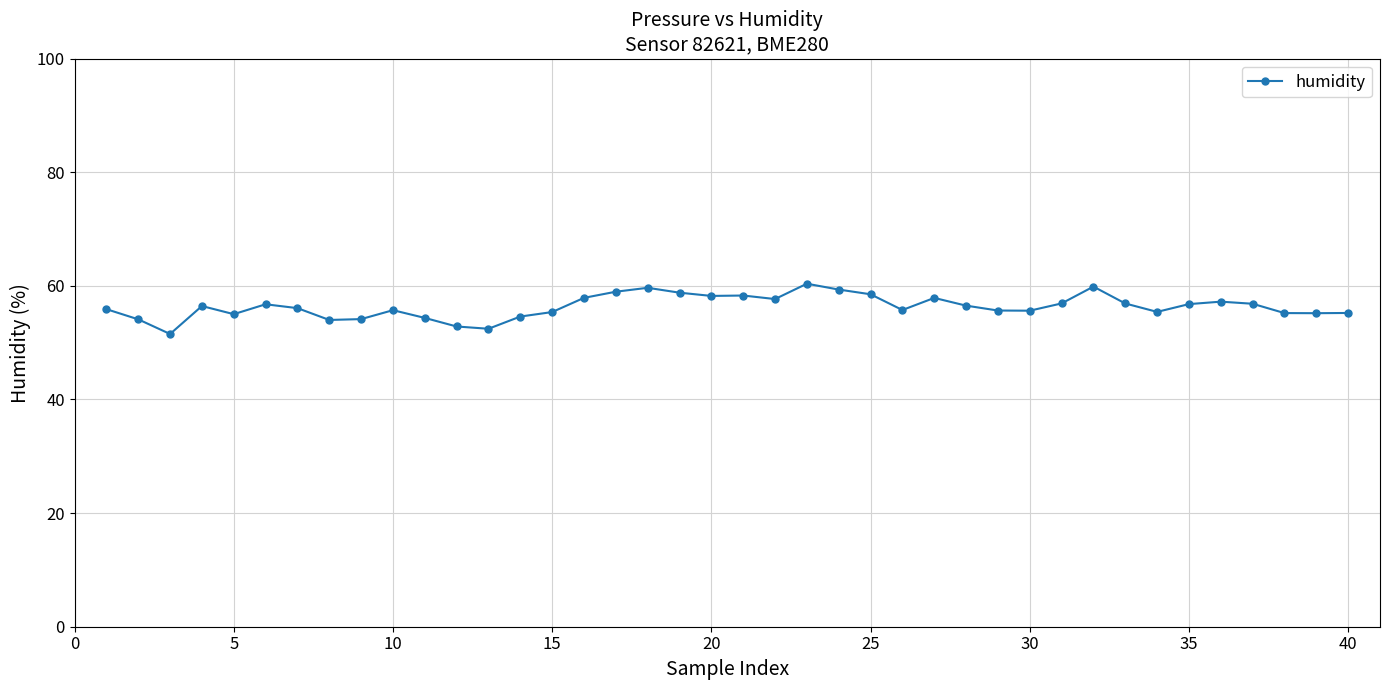

Count the number of categories in the chart.

40